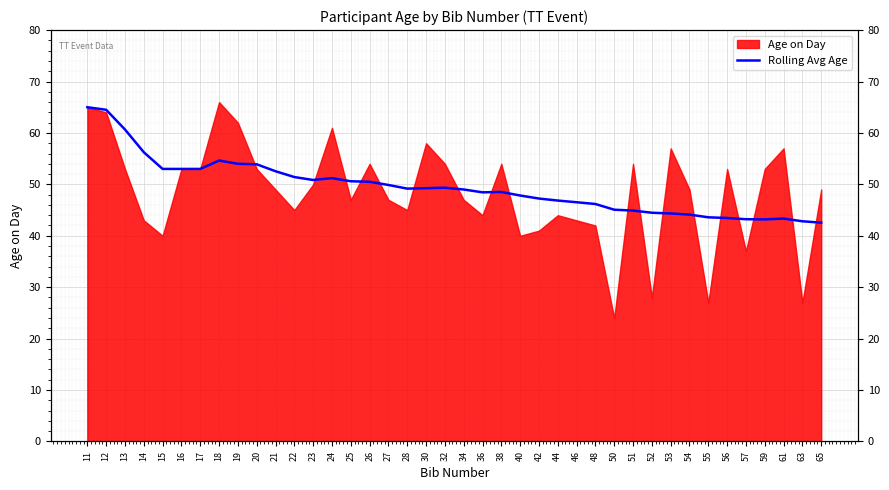

Count the number of categories in the chart.

40